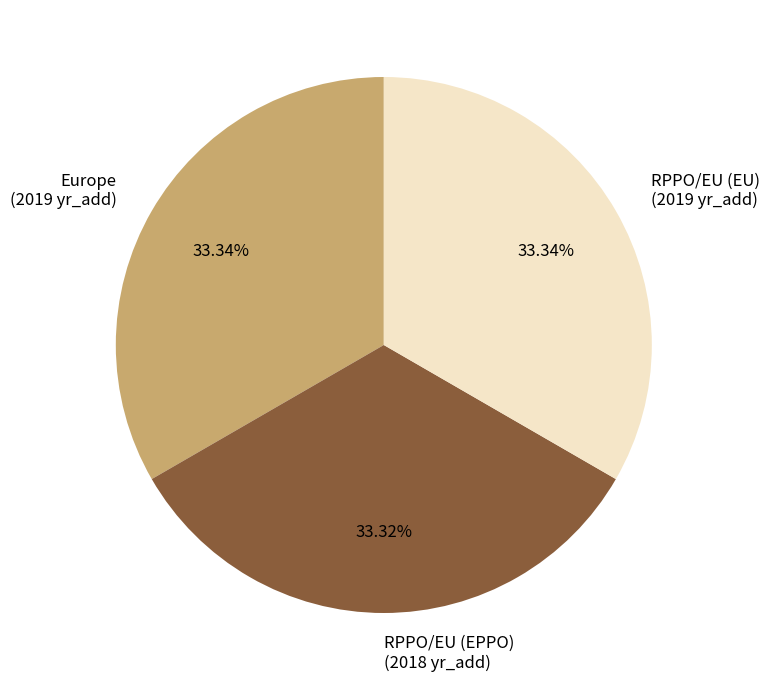

Approximately how many times larger is the value at RPPO/EU (EU) (2019 yr_add) compared to RPPO/EU (EPPO) (2018 yr_add)?

1.0